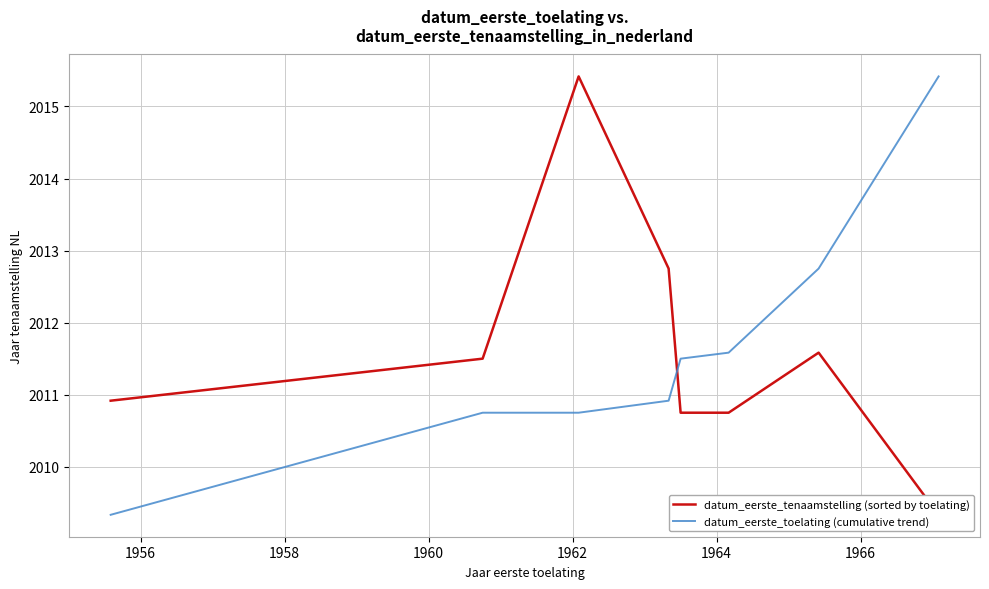

Does the chart display data point markers on the line(s)?

No